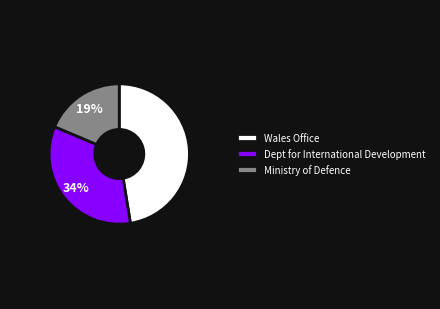

Which has a higher value, Dept for International Development or Ministry of Defence?

Dept for International Development